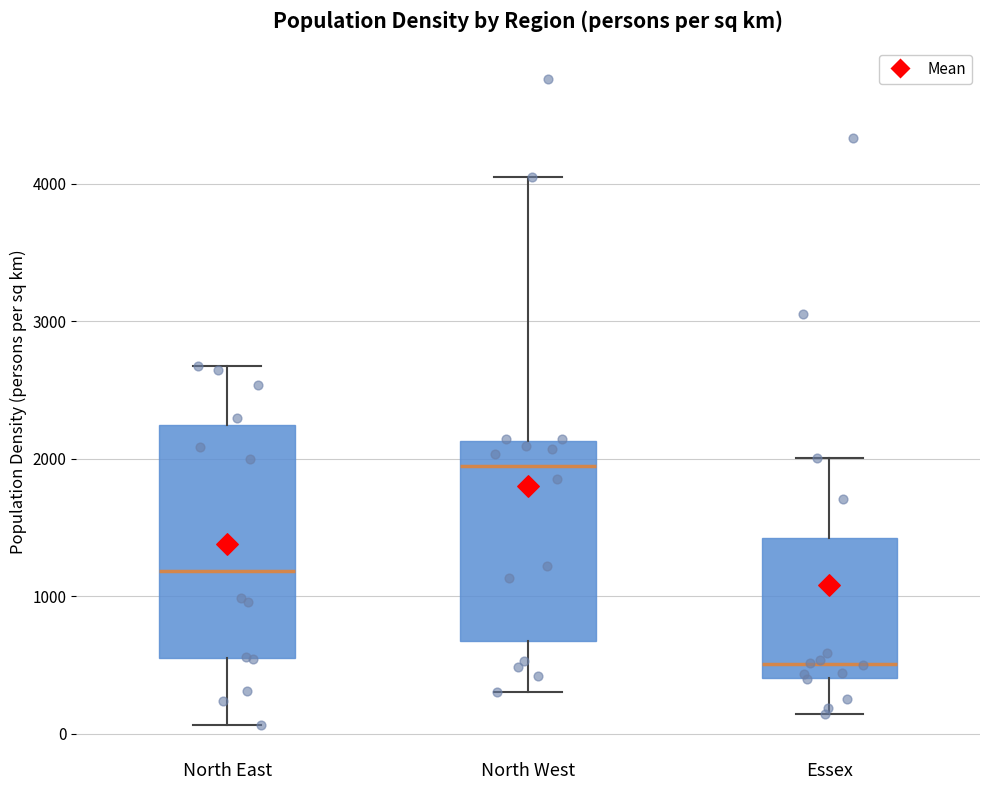

Reading left to right, read every box against the y-axis: the position of its median line, the range the box covers, and the ends of its whiskers. The values are not printed on the chart, so give them approximately, as read against the axis.

North East: median 1200, box 500 to 2200, whiskers 100 to 2700
North West: median 1900, box 700 to 2100, whiskers 300 to 4000
Essex: median 500, box 400 to 1400, whiskers 100 to 2000